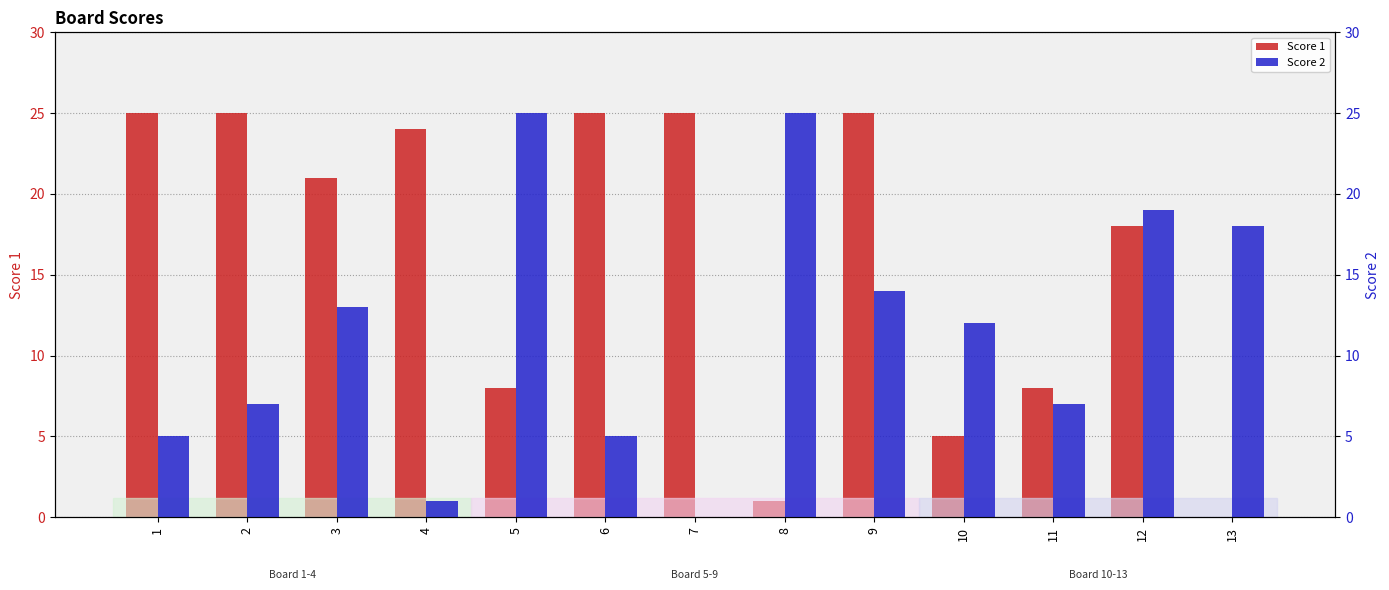

Which category has the lowest value in the Score 1 series?

13